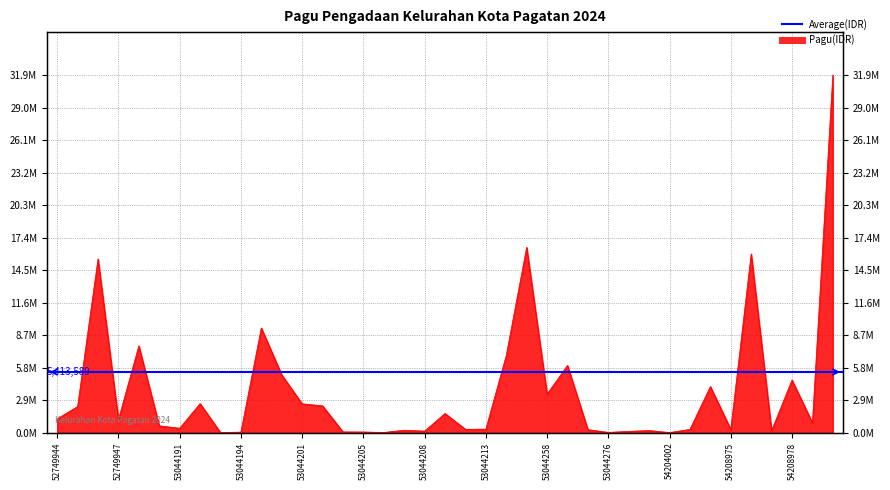

Count the number of values greater than 894000.

19